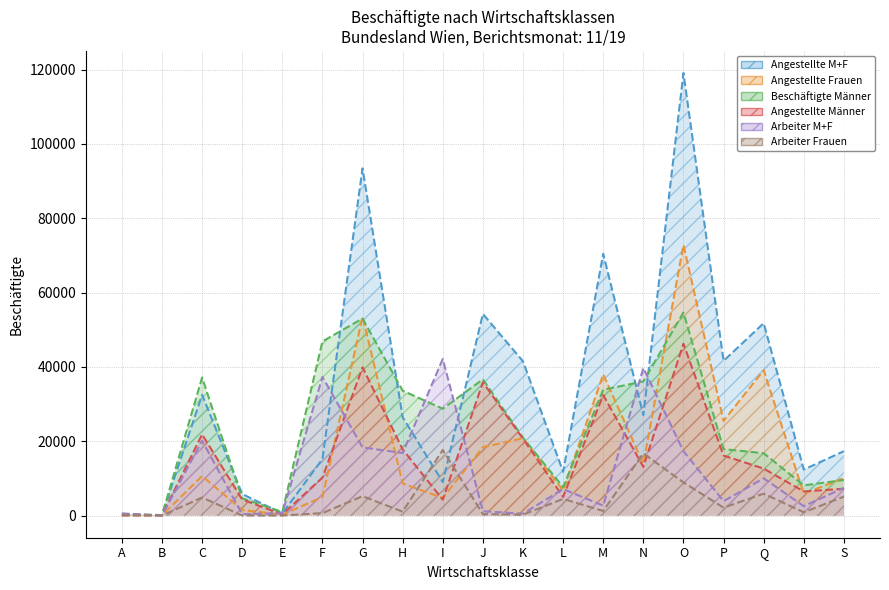

Count the number of data series in this chart.

6